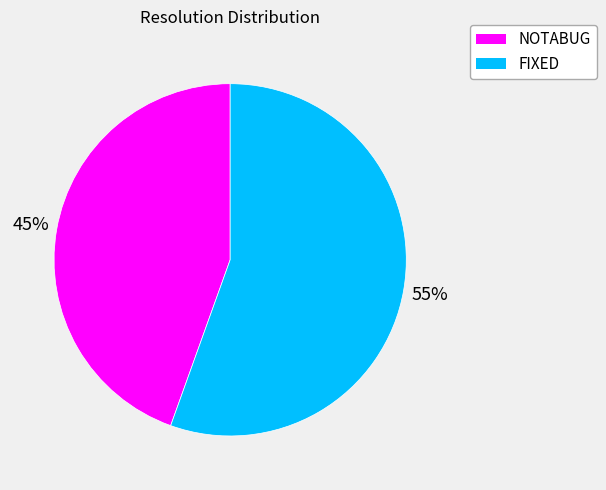

Combined, do FIXED and NOTABUG account for over 50%?

Yes